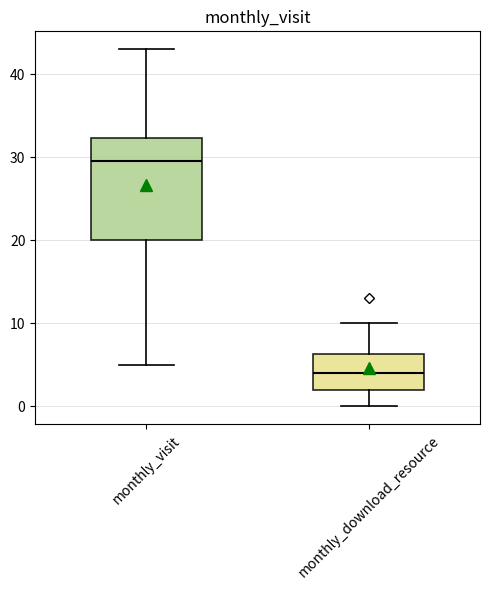

Reading left to right, read every box against the y-axis: the position of its median line, the range the box covers, and the ends of its whiskers. The values are not printed on the chart, so give them approximately, as read against the axis.

monthly_visit: median 30, box 20 to 32, whiskers 5 to 43
monthly_download_resource: median 4, box 2 to 6, whiskers 0 to 10